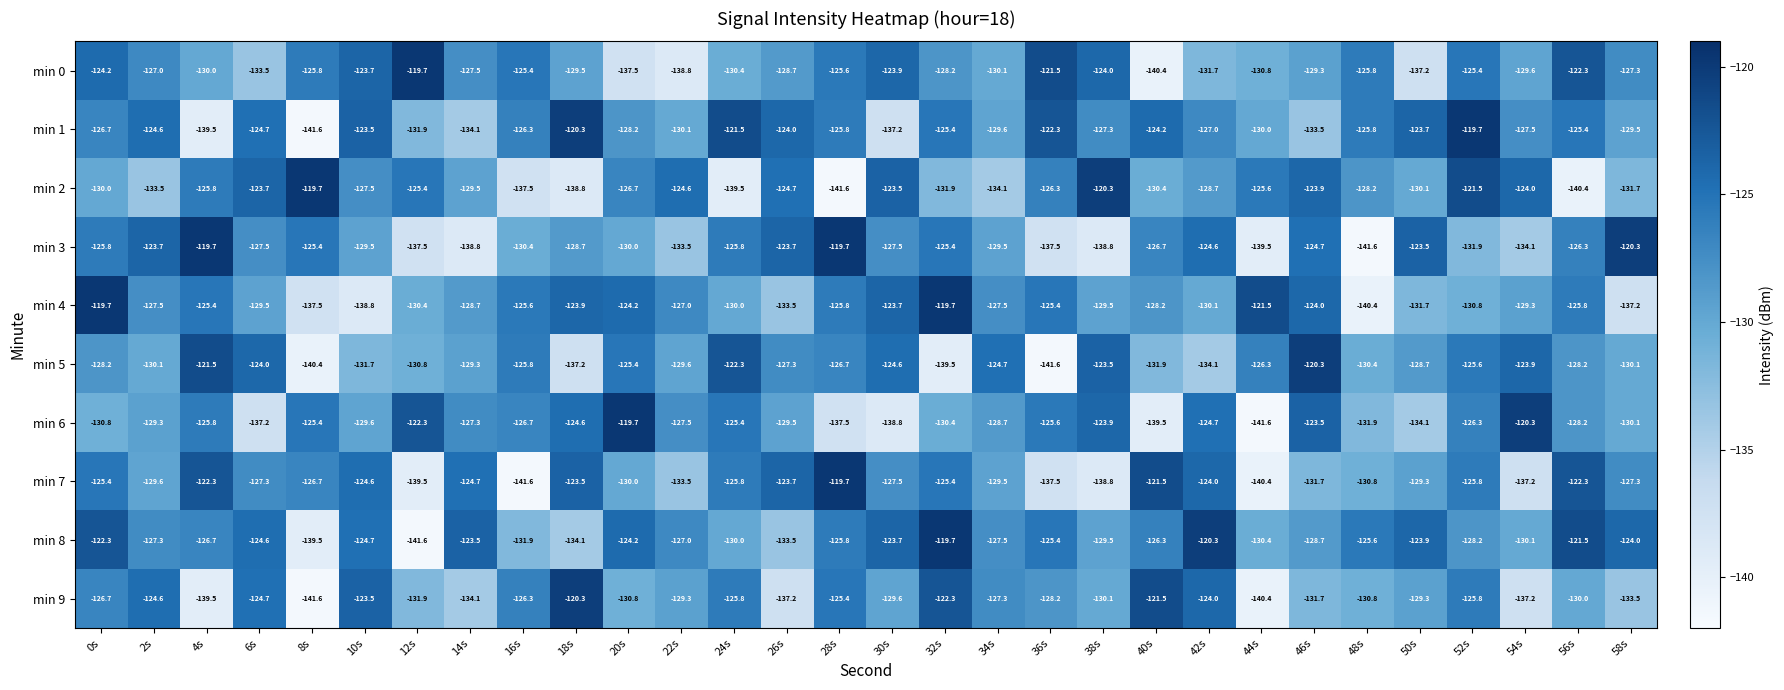

Between 40s and 46s, which series saw the biggest shift?

min 6